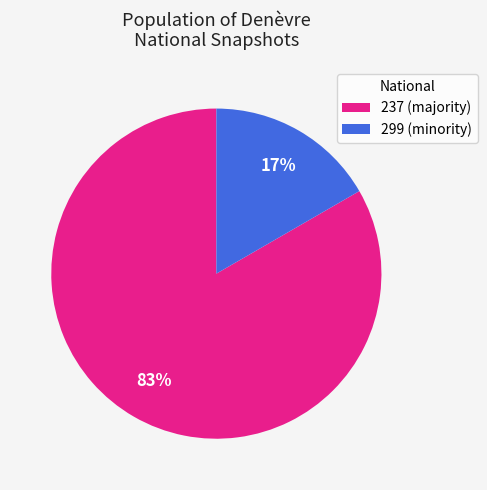

Is there a majority slice in this chart?

Yes